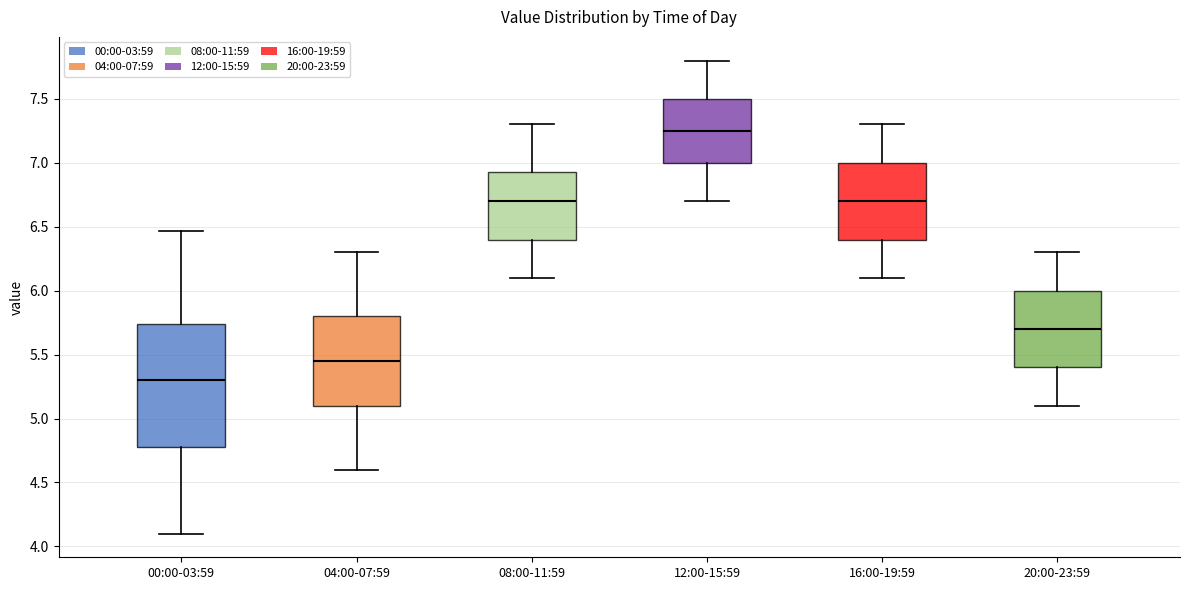

Which box is the tallest, from its lower edge to its upper edge?

00:00-03:59